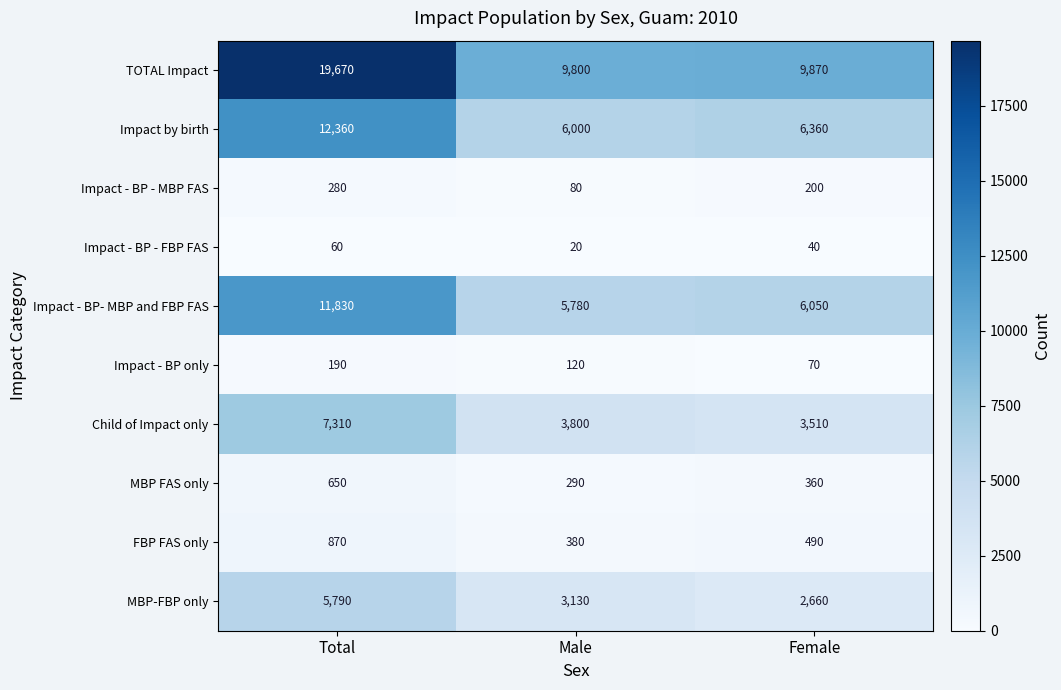

Which category has the lowest value across all series?

Male